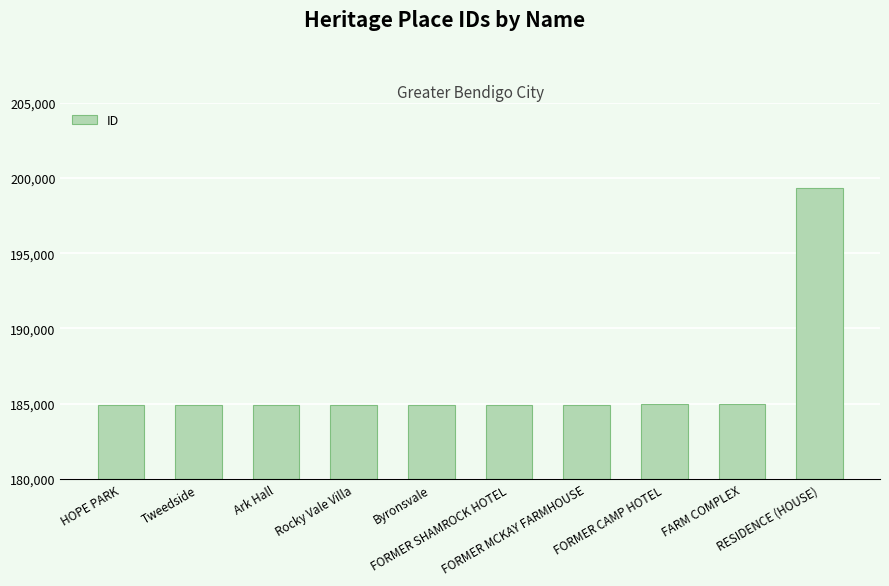

Approximately how many times larger is the value at RESIDENCE (HOUSE) compared to FORMER CAMP HOTEL?

1.1